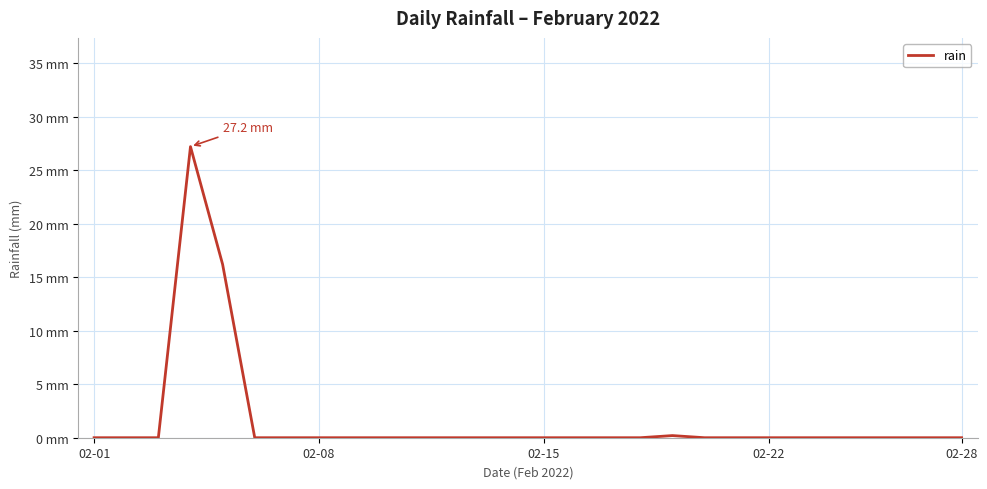

Is this an area chart (filled region under the line)?

No